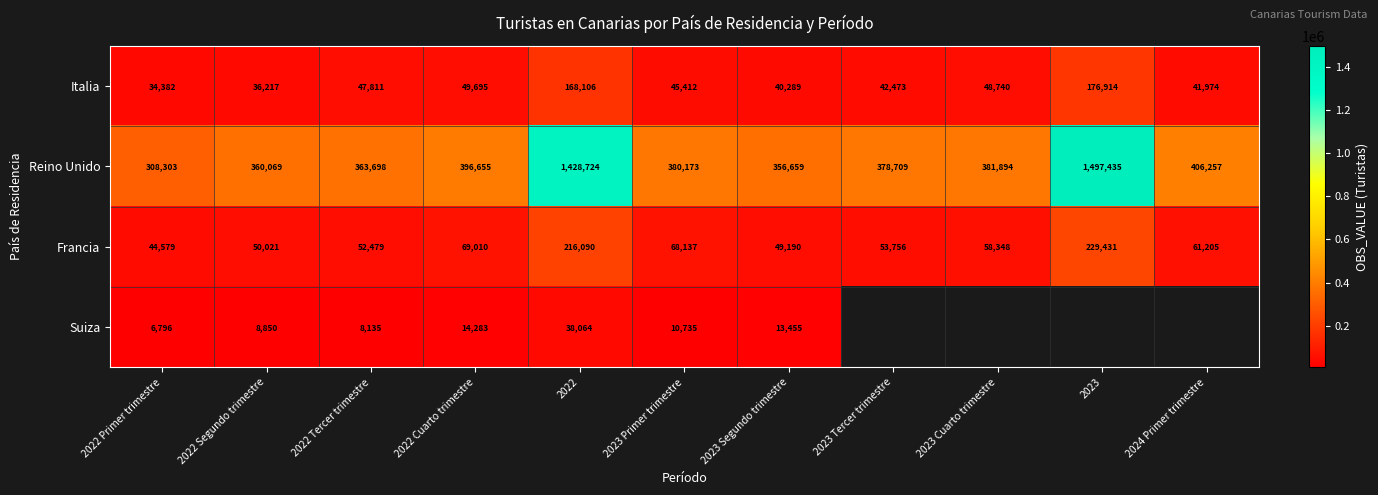

The Francia series shows 118309.3 at 2023 Primer trimestre. True or false?

False